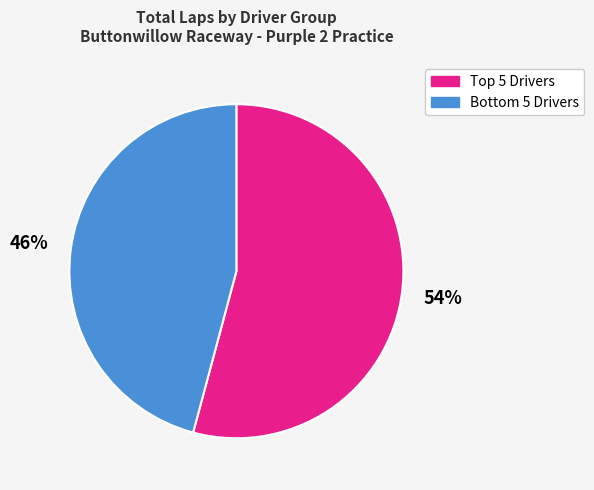

What is the majority slice?

Top 5 Drivers